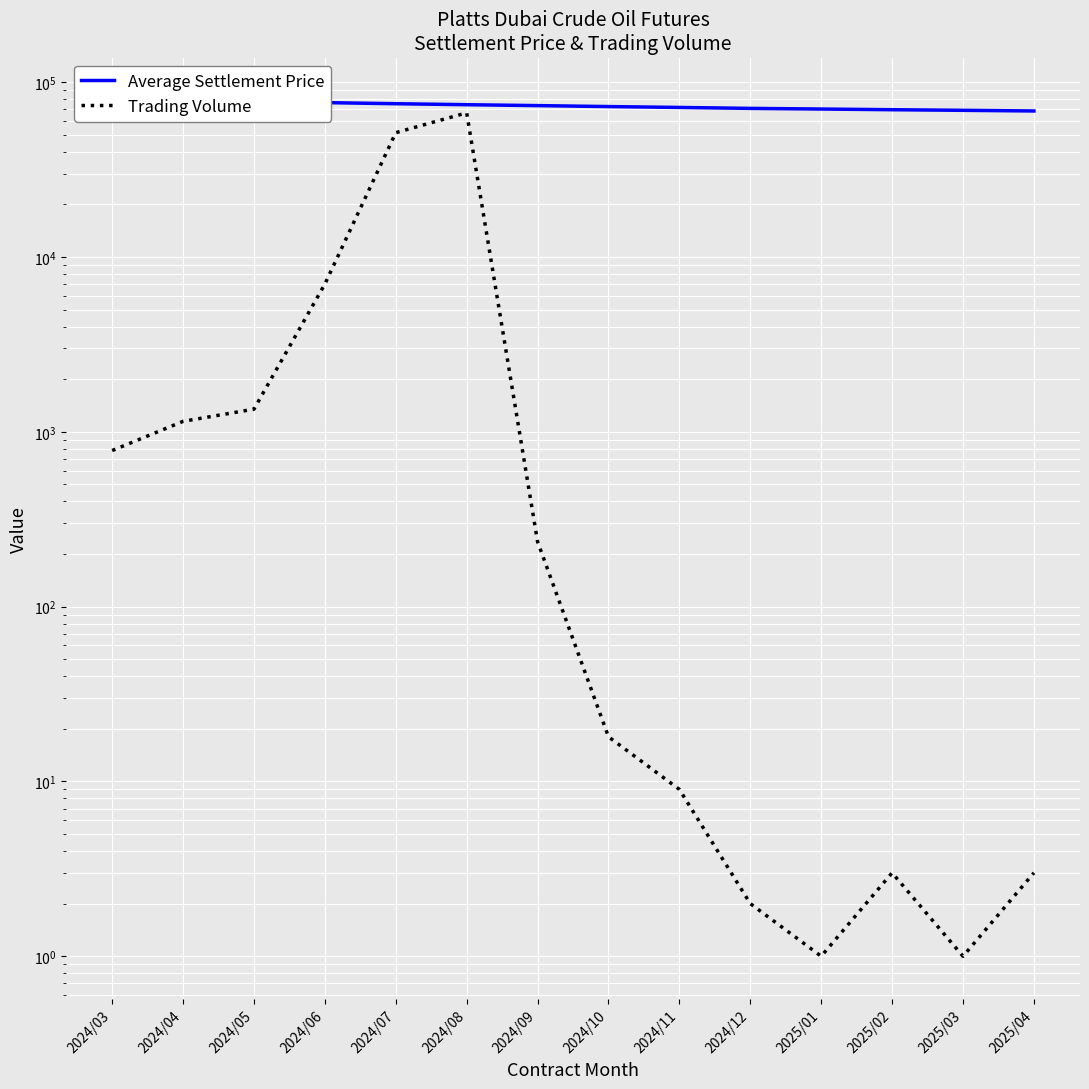

How many lines are shown in the chart?

2